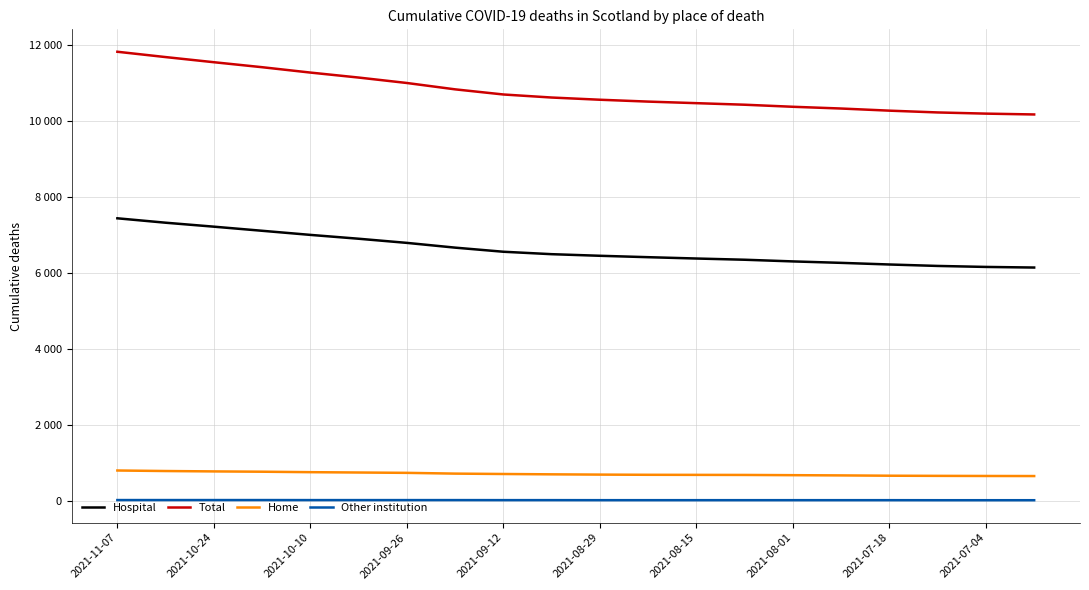

What are all the series names shown in the legend?

Hospital, Total, Home, Other institution